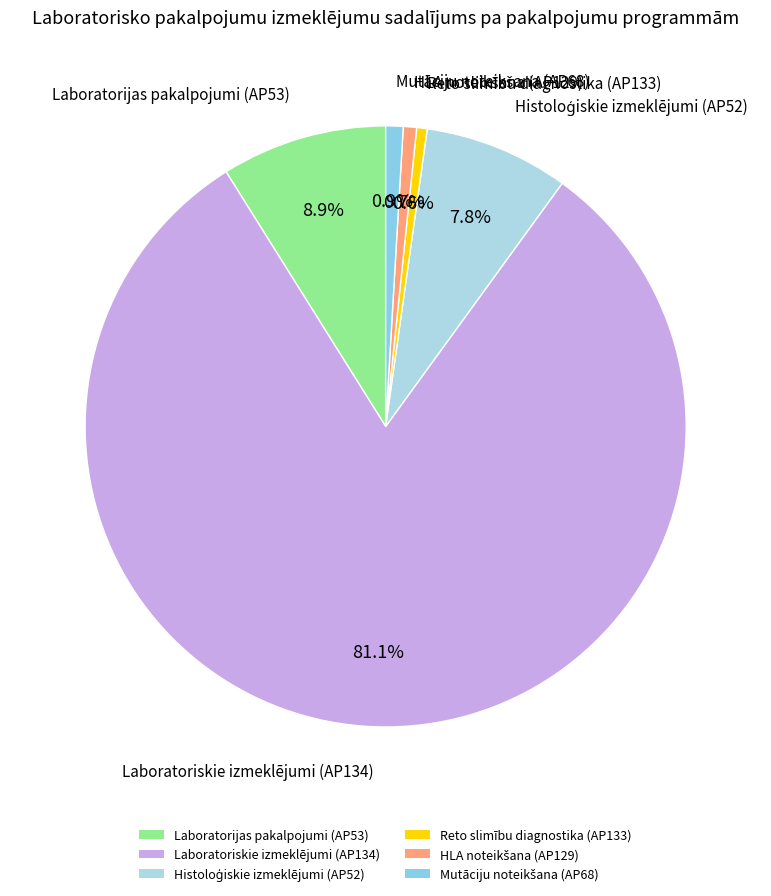

What percentage do Laboratorijas pakalpojumi (AP53) and Laboratoriskie izmeklējumi (AP134) together represent?

90.0%